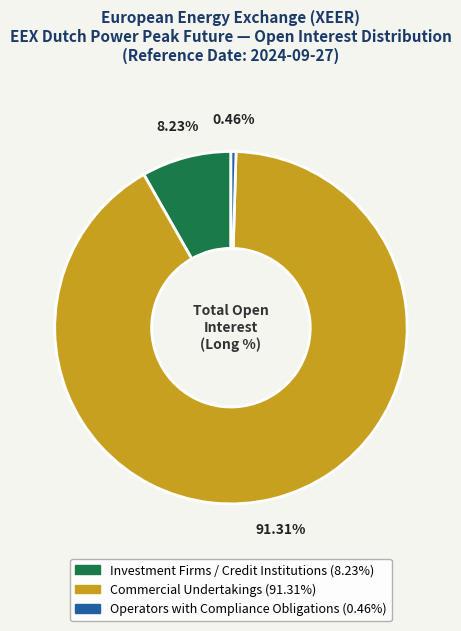

How many segments does this pie chart have?

3